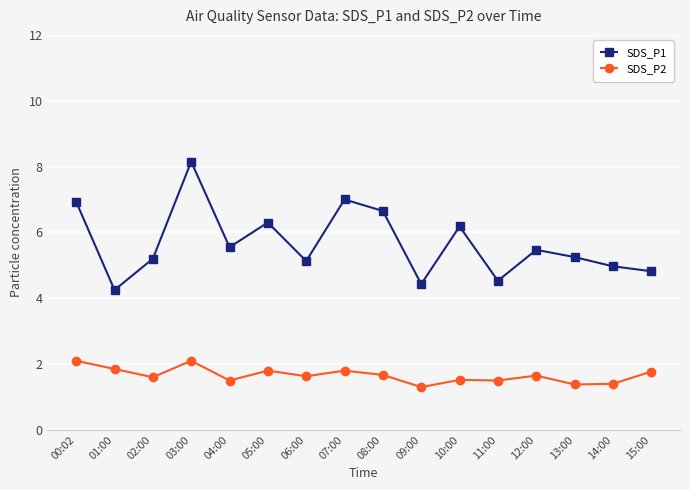

How many series are shown in this chart?

2